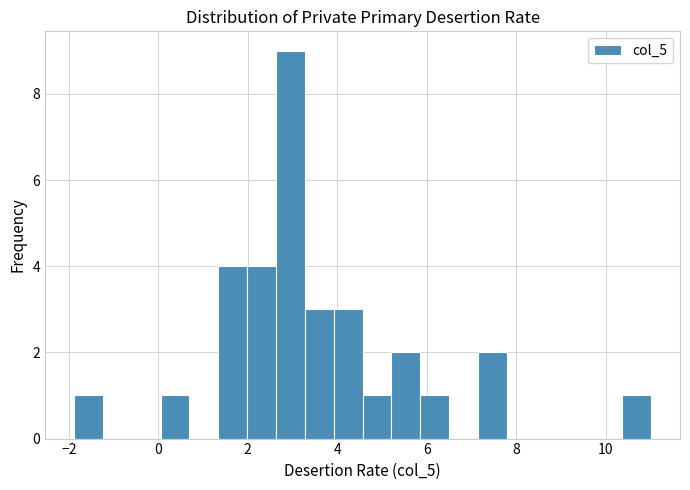

Read against the x-axis, roughly where is the centre of the tallest bar?

3.0